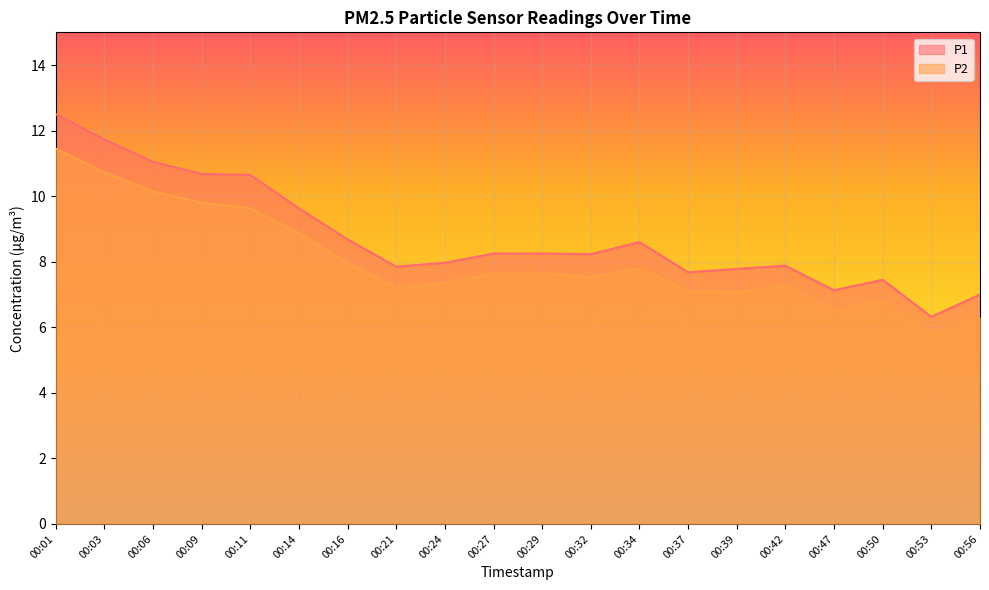

At which category does P1 reach its first local valley?

00:21